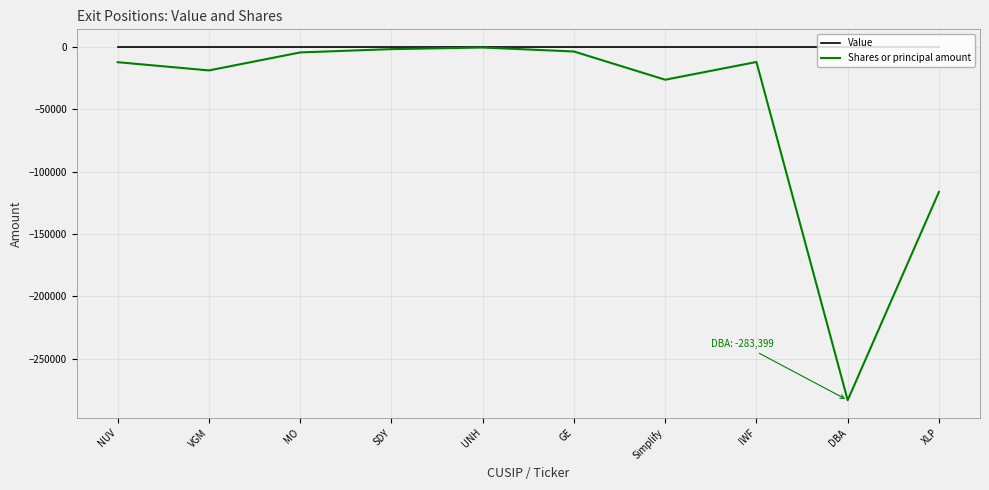

The value of Shares or principal amount at VGM is -32350. True or false?

False